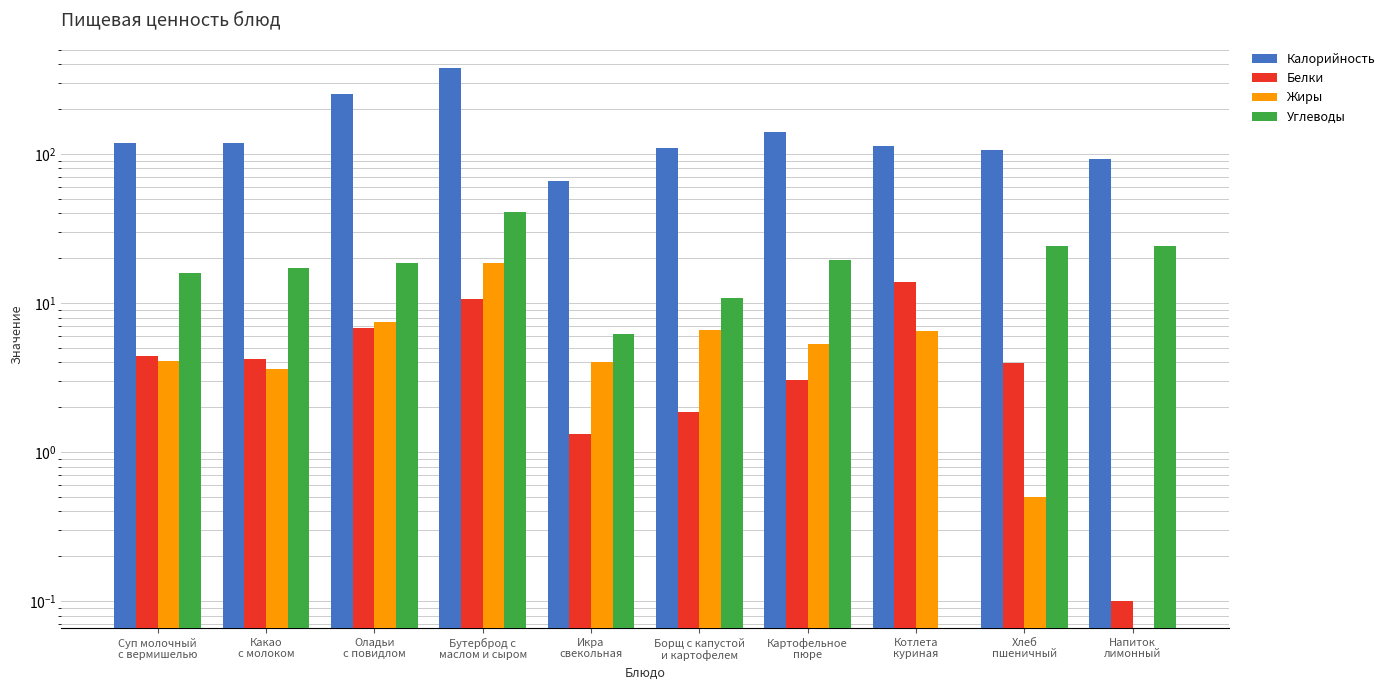

Which series changed the most between Бутерброд с
маслом и сыром and Котлета
куриная?

Калорийность